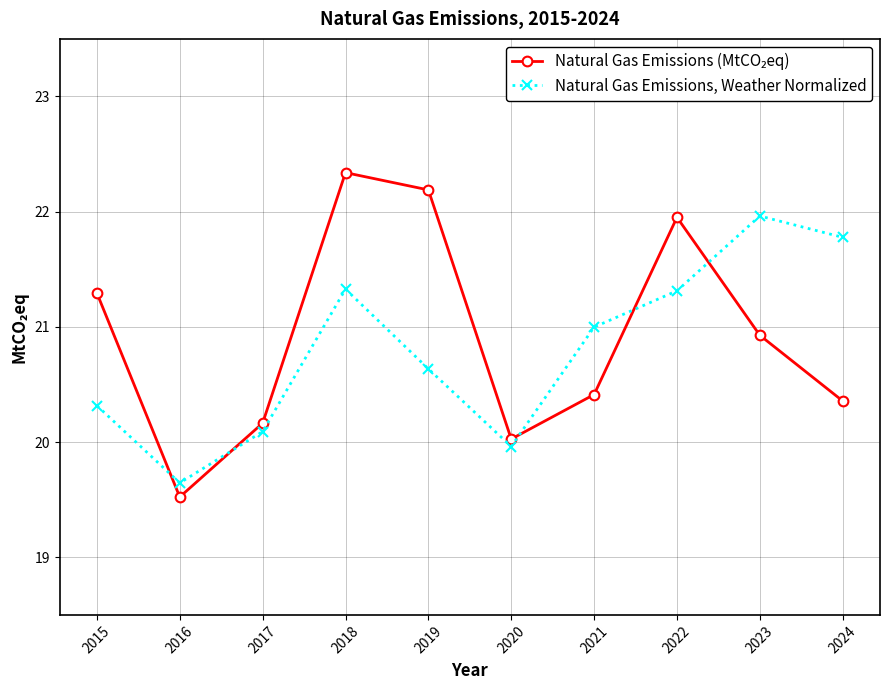

In Natural Gas Emissions, Weather Normalized, how many points are higher than both neighbors (excluding endpoints)?

2